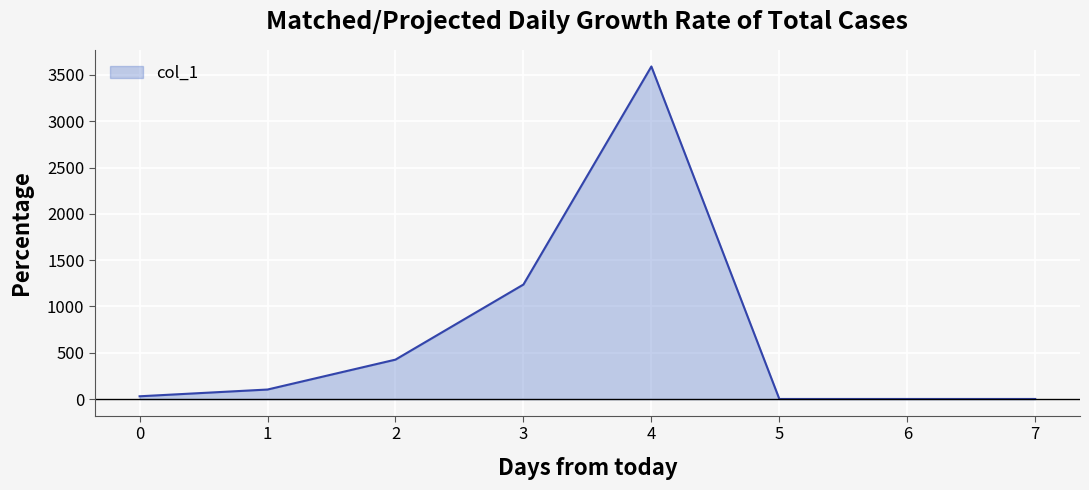

At which label is the value closest to 1796?

3